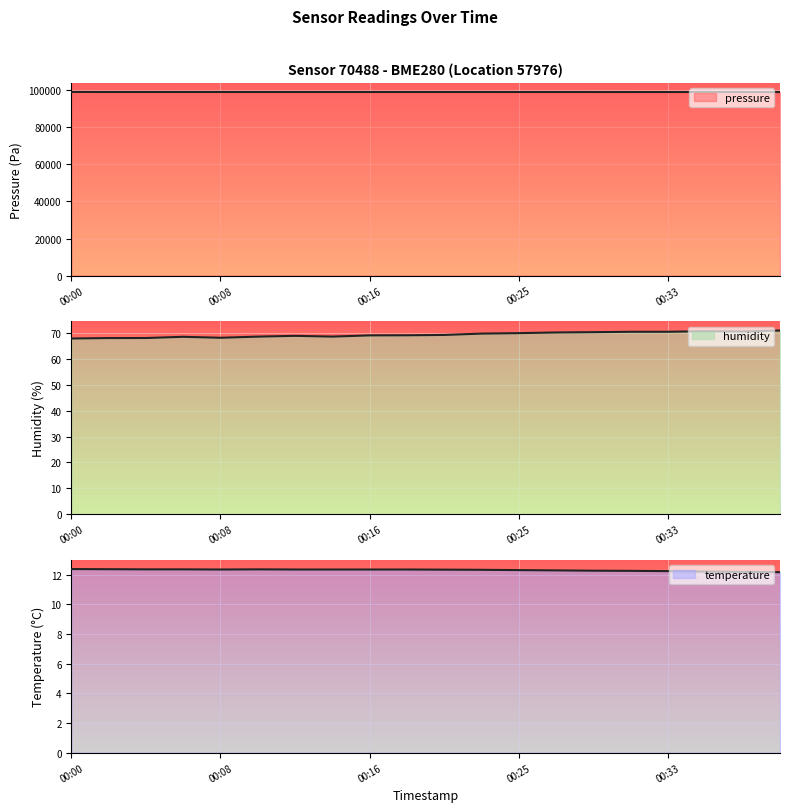

True or false: temperature and humidity intersect in this chart.

False